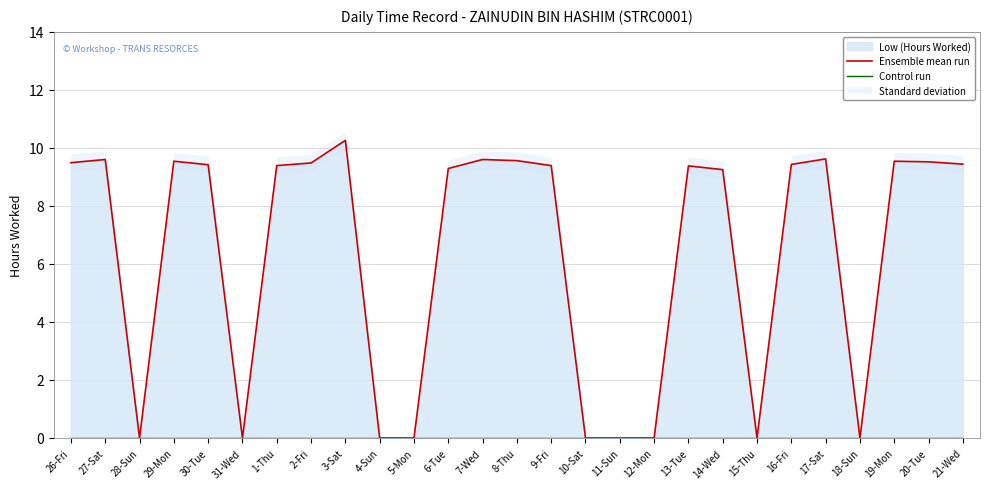

True or false: Control run and Ensemble mean run cross at least once.

False